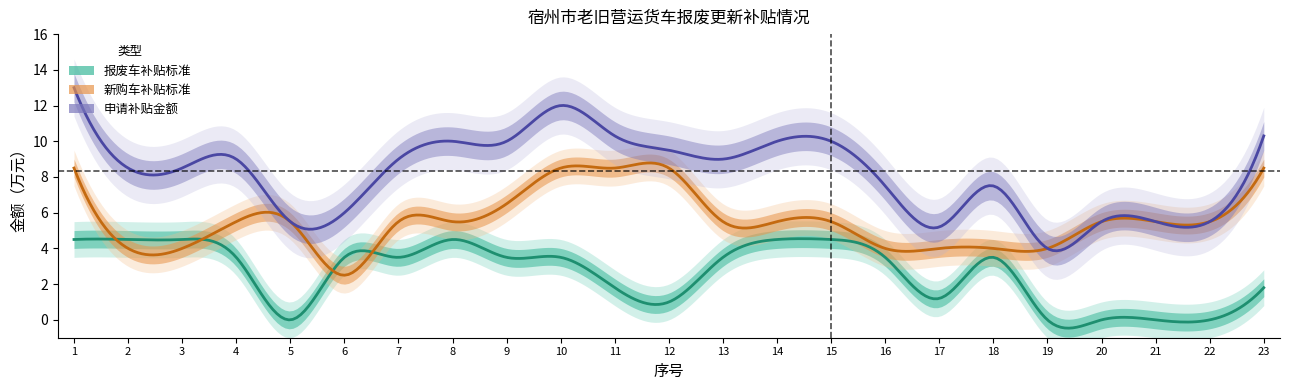

True or false: 申请补贴金额（万元） has a value of 5.2 at 17.

True